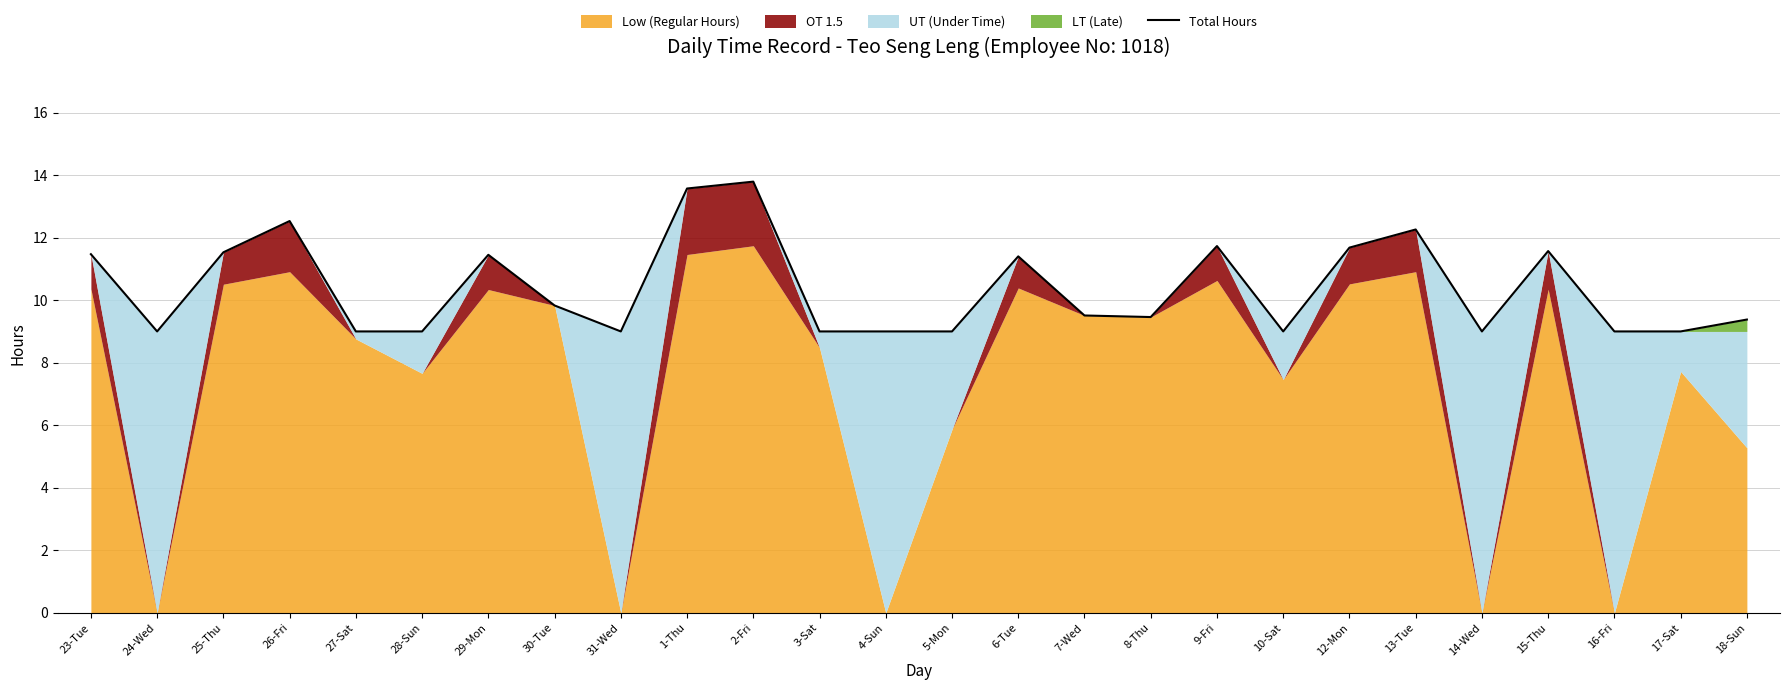

Does the chart display data point markers on the line(s)?

No